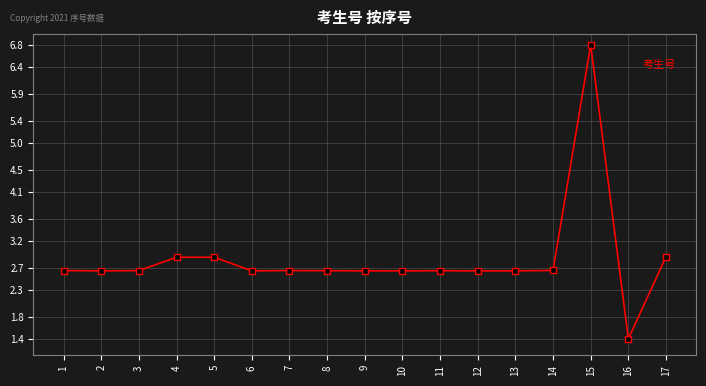

The value at 17 is 0.6. True or false?

False